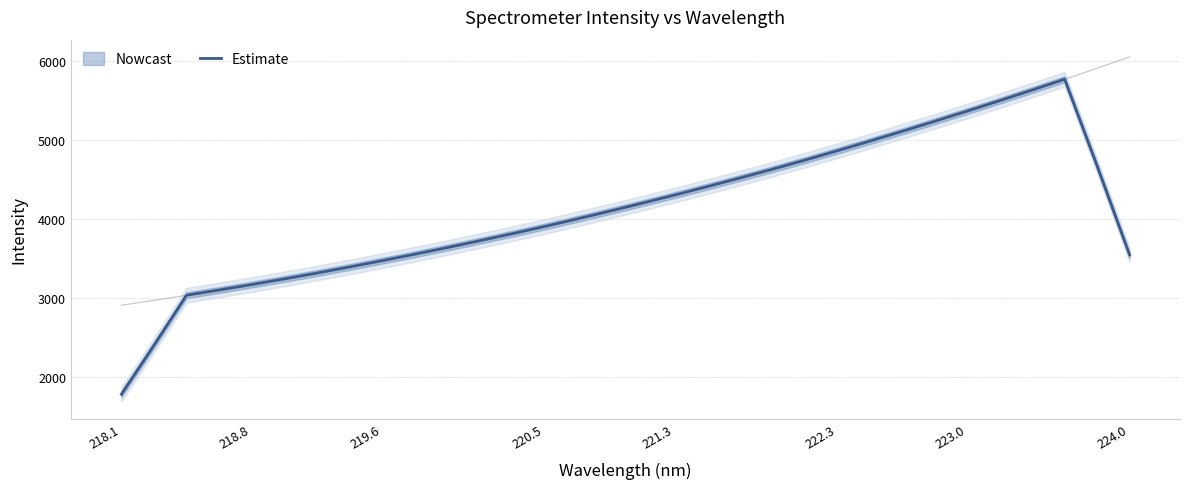

At which label does Estimate reach its minimum?

218.1